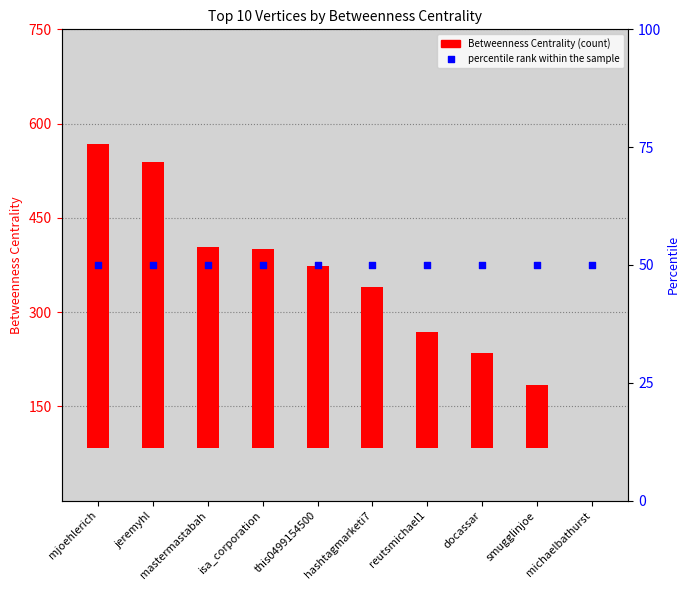

What are all the series names shown in the legend?

Betweenness Centrality, percentile rank within the sample